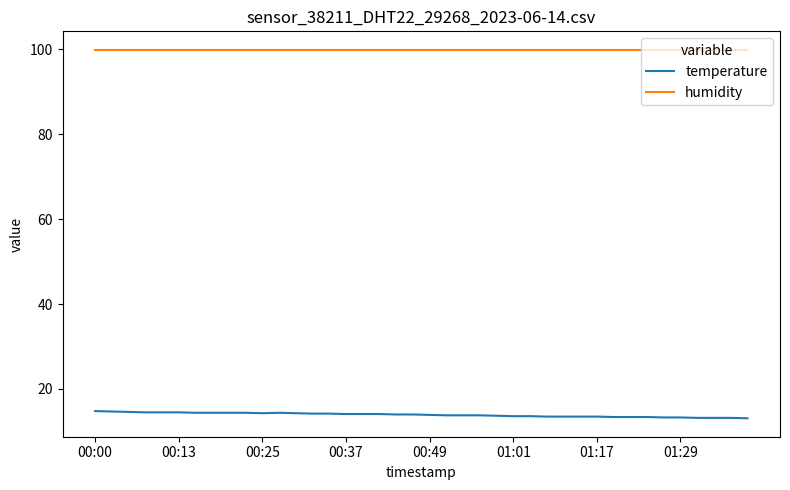

True or false: humidity and temperature cross at least once.

False